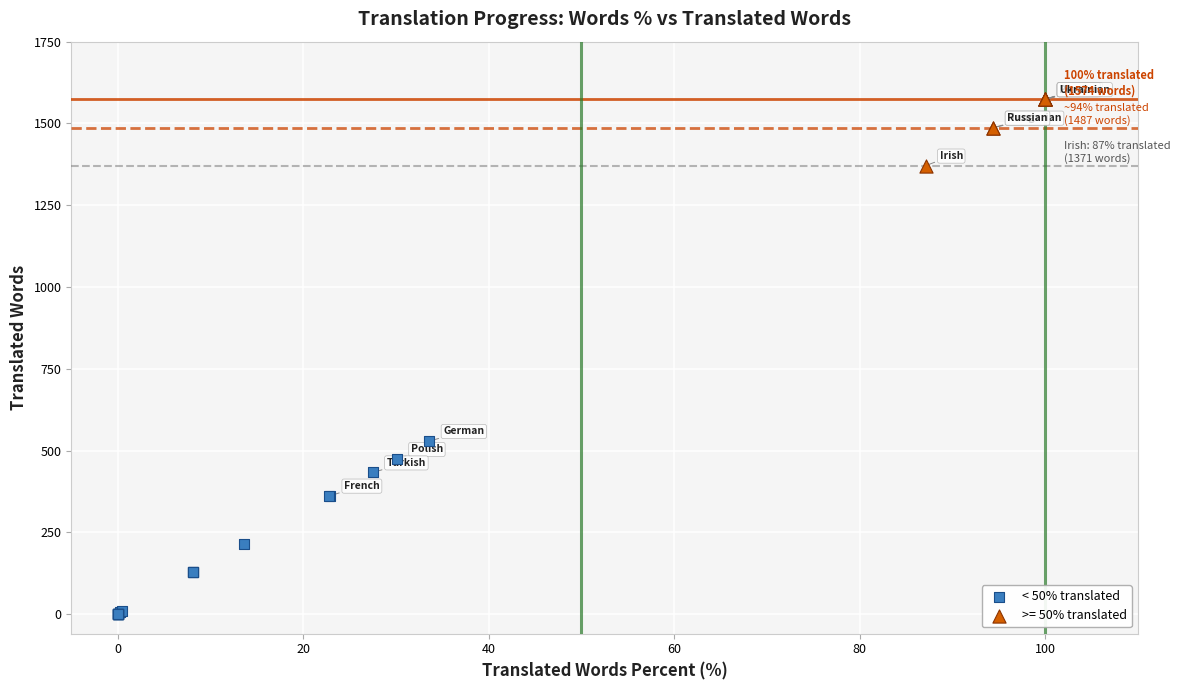

Which series has the widest spread of Y values?

< 50% translated